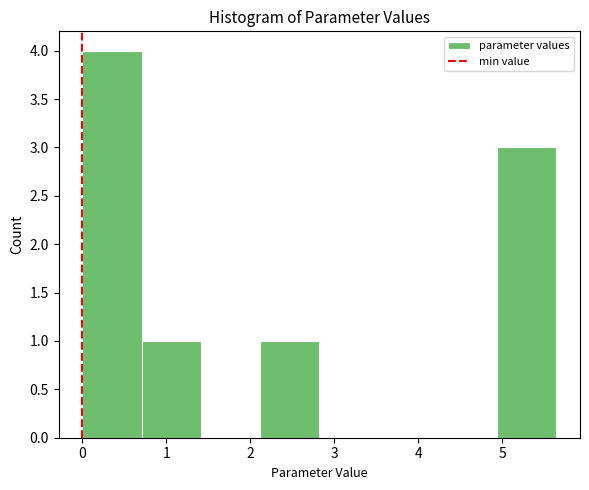

Reading left to right, list every bar in this chart as the range it spans on the x-axis followed by its height. Neither the bar edges nor the heights are printed on the chart, so give them approximately, as read against the axes.

0.0 to 0.7: 4
0.7 to 1.4: 1
1.4 to 2.1: 0
2.1 to 2.8: 1
2.8 to 3.5: 0
3.5 to 4.2: 0
4.2 to 4.9: 0
4.9 to 5.6: 3